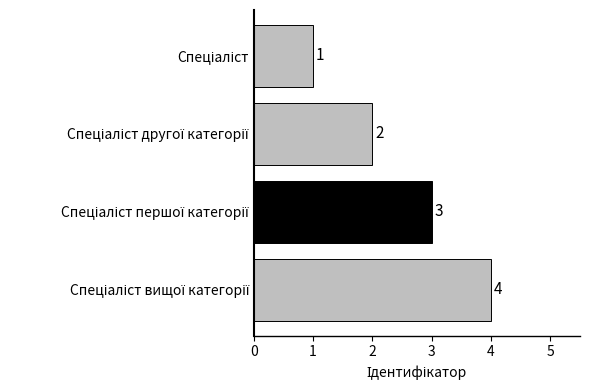

Does the chart contain stacked bars?

No